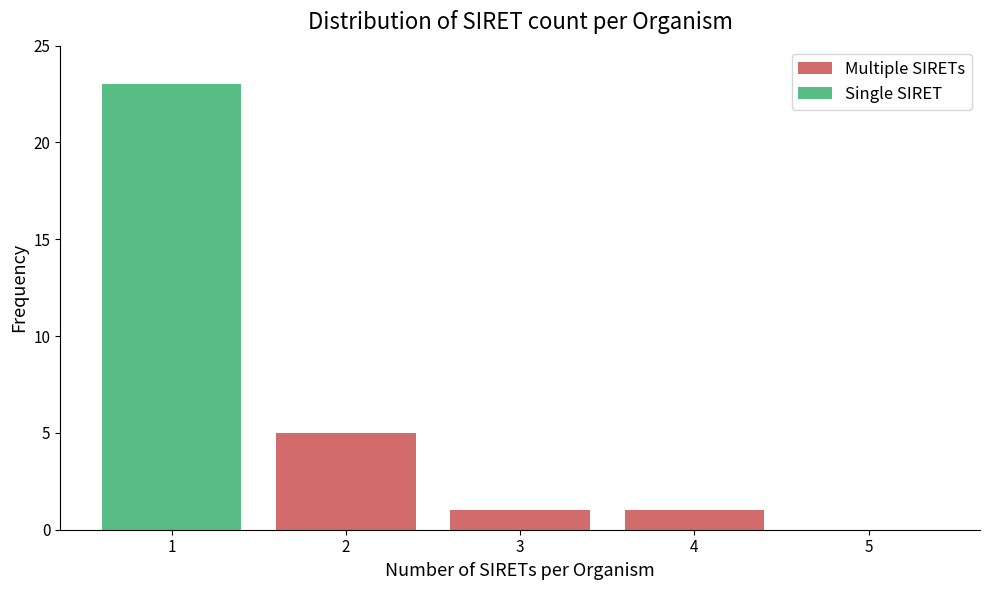

Which range on the x-axis has the tallest stacked bar (by total height)?

0.5 to 1.5